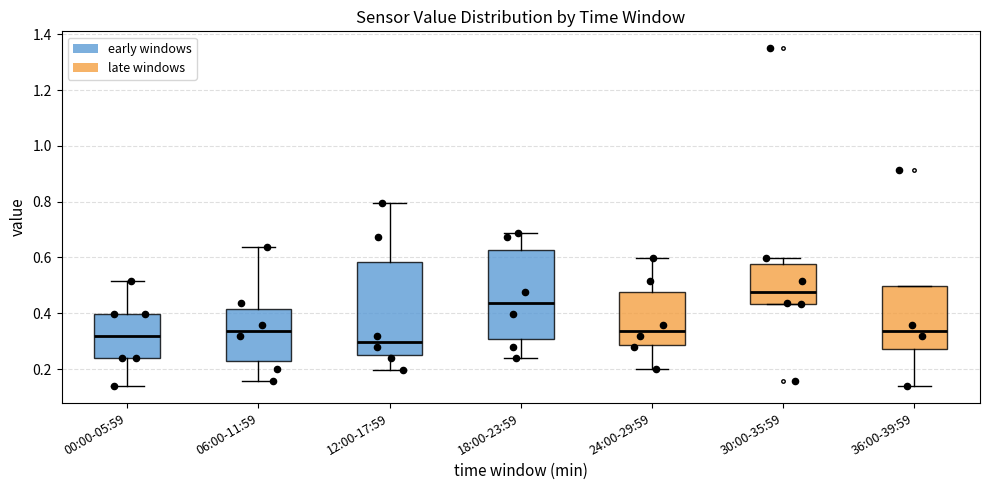

Reading left to right, transcribe this box plot: for each box, give where its median line is, the range the box spans, and where its two whiskers end, as read against the y-axis. The values are not printed on the chart, so give them approximately, as read against the axis.

00:00-05:59: median 0.32, box 0.24 to 0.40, whiskers 0.14 to 0.52
06:00-11:59: median 0.34, box 0.22 to 0.42, whiskers 0.16 to 0.64
12:00-17:59: median 0.30, box 0.24 to 0.58, whiskers 0.20 to 0.80
18:00-23:59: median 0.44, box 0.30 to 0.62, whiskers 0.24 to 0.68
24:00-29:59: median 0.34, box 0.28 to 0.48, whiskers 0.20 to 0.60
30:00-35:59: median 0.48, box 0.44 to 0.58, whiskers 0.44 to 0.60
36:00-39:59: median 0.34, box 0.28 to 0.50, whiskers 0.14 to 0.50